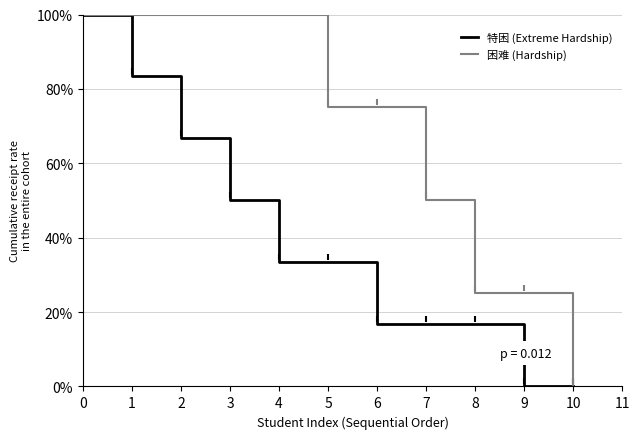

How many lines are shown in the chart?

2